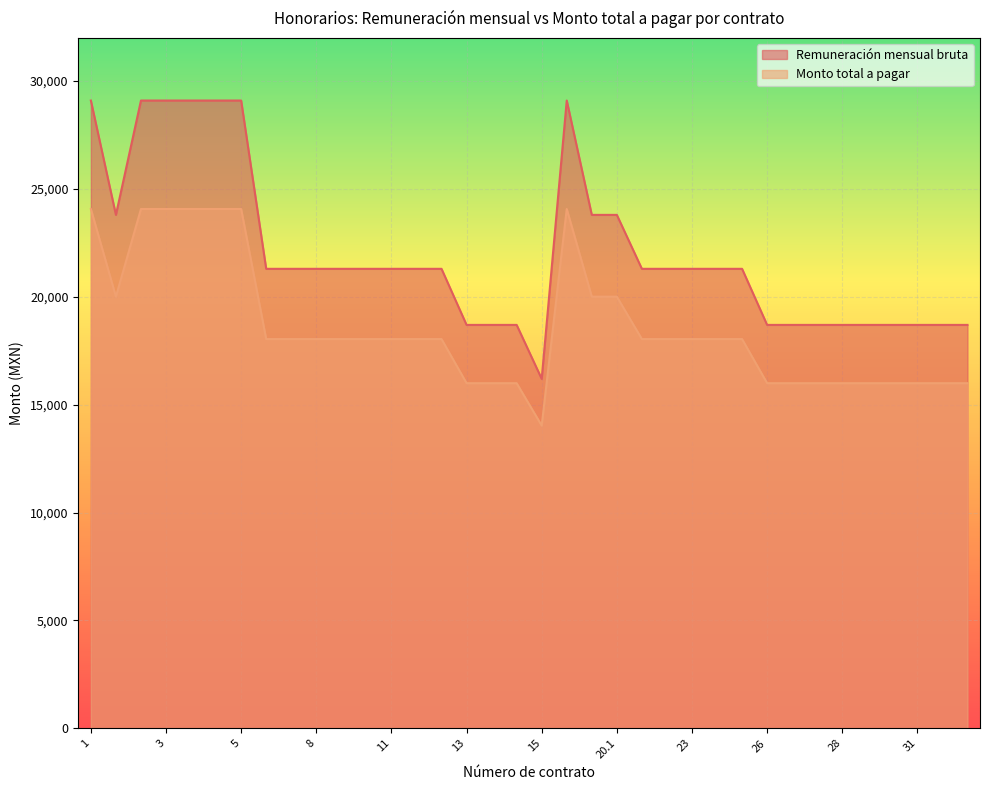

What is the label of the 15th point from the right?

20.1